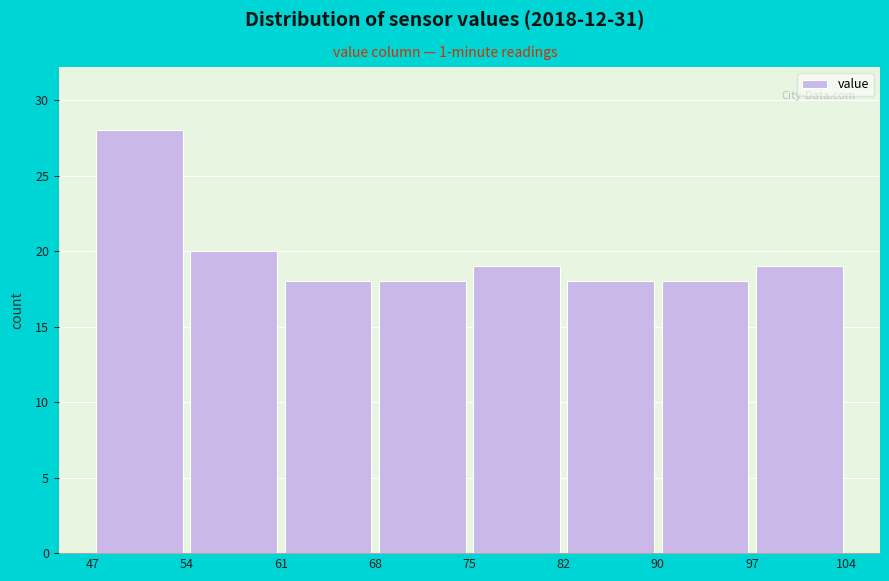

Over which range of the x-axis is the bar tallest?

47 to 54